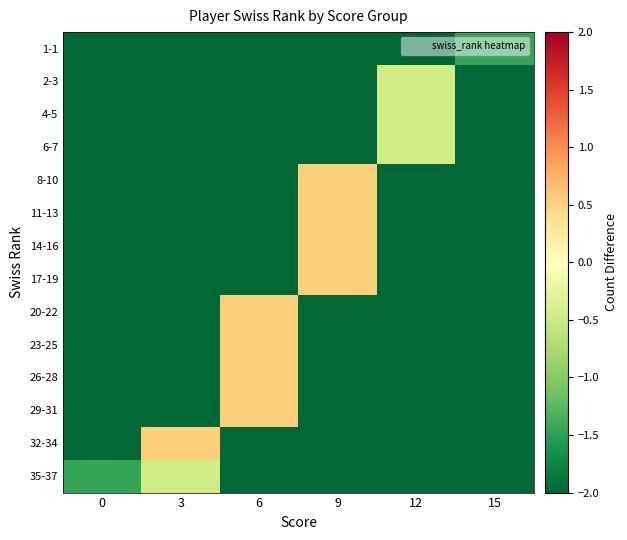

Reading right to left, what are all the values shown in this chart?

1-1: 15=-1.5	12=-2.5	9=-2.5	6=-2.5	3=-2.5	0=-2.5
2-3: 15=-2.5	12=-0.5	9=-2.5	6=-2.5	3=-2.5	0=-2.5
4-5: 15=-2.5	12=-0.5	9=-2.5	6=-2.5	3=-2.5	0=-2.5
6-7: 15=-2.5	12=-0.5	9=-2.5	6=-2.5	3=-2.5	0=-2.5
8-10: 15=-2.5	12=-2.5	9=0.5	6=-2.5	3=-2.5	0=-2.5
11-13: 15=-2.5	12=-2.5	9=0.5	6=-2.5	3=-2.5	0=-2.5
14-16: 15=-2.5	12=-2.5	9=0.5	6=-2.5	3=-2.5	0=-2.5
17-19: 15=-2.5	12=-2.5	9=0.5	6=-2.5	3=-2.5	0=-2.5
20-22: 15=-2.5	12=-2.5	9=-2.5	6=0.5	3=-2.5	0=-2.5
23-25: 15=-2.5	12=-2.5	9=-2.5	6=0.5	3=-2.5	0=-2.5
26-28: 15=-2.5	12=-2.5	9=-2.5	6=0.5	3=-2.5	0=-2.5
29-31: 15=-2.5	12=-2.5	9=-2.5	6=0.5	3=-2.5	0=-2.5
32-34: 15=-2.5	12=-2.5	9=-2.5	6=-2.5	3=0.5	0=-2.5
35-37: 15=-2.5	12=-2.5	9=-2.5	6=-2.5	3=-0.5	0=-1.5